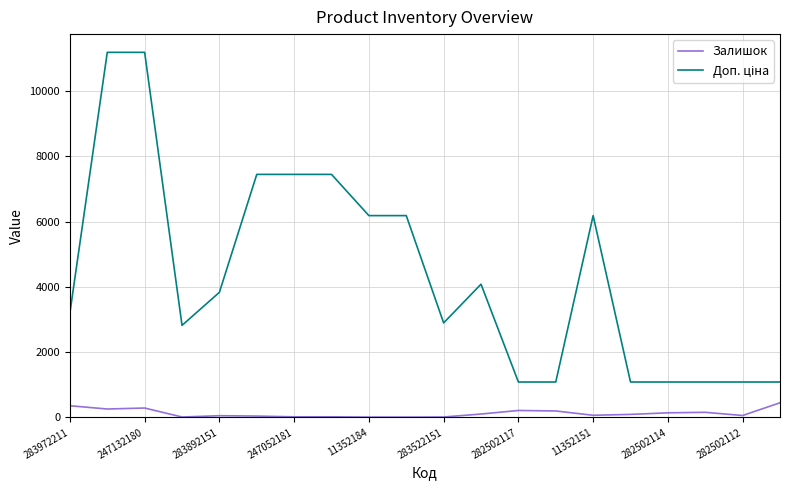

What is the smallest value displayed?

12.0